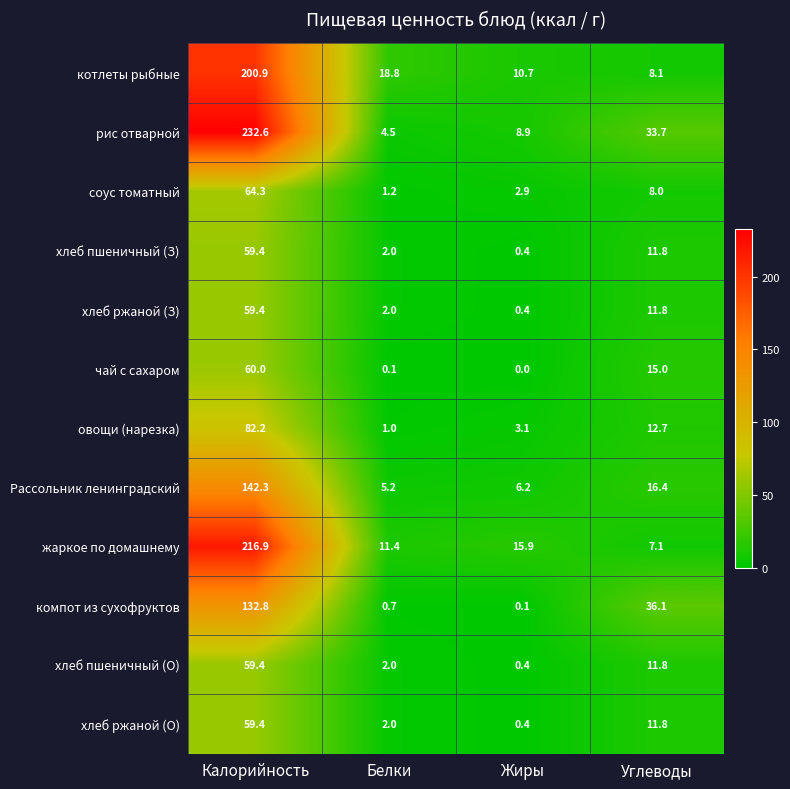

How many series are shown in this chart?

12